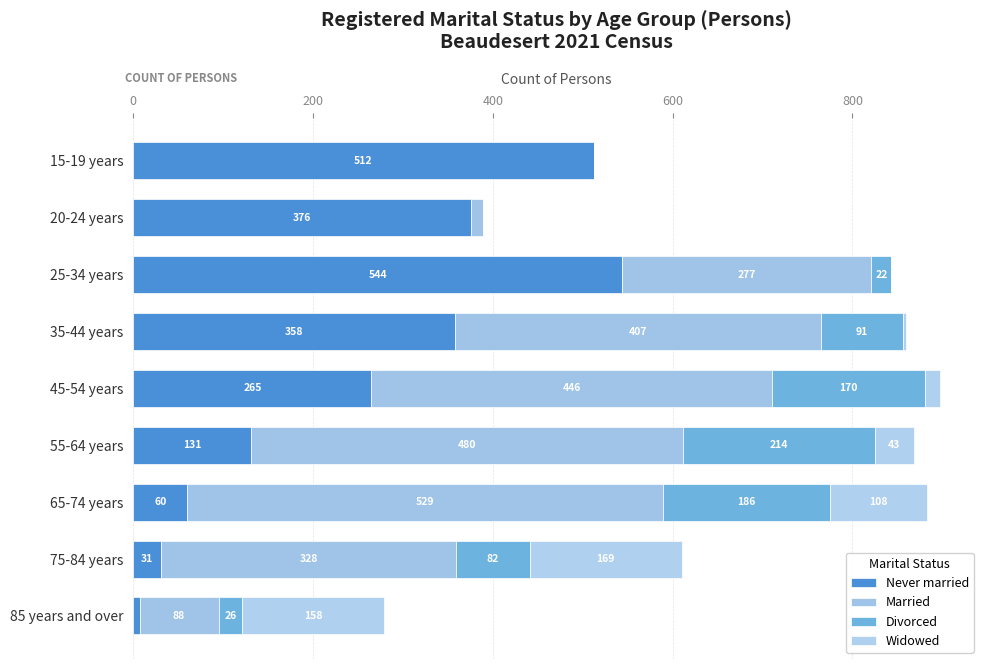

What are all the series names shown in the legend?

Never married, Married, Divorced, Widowed